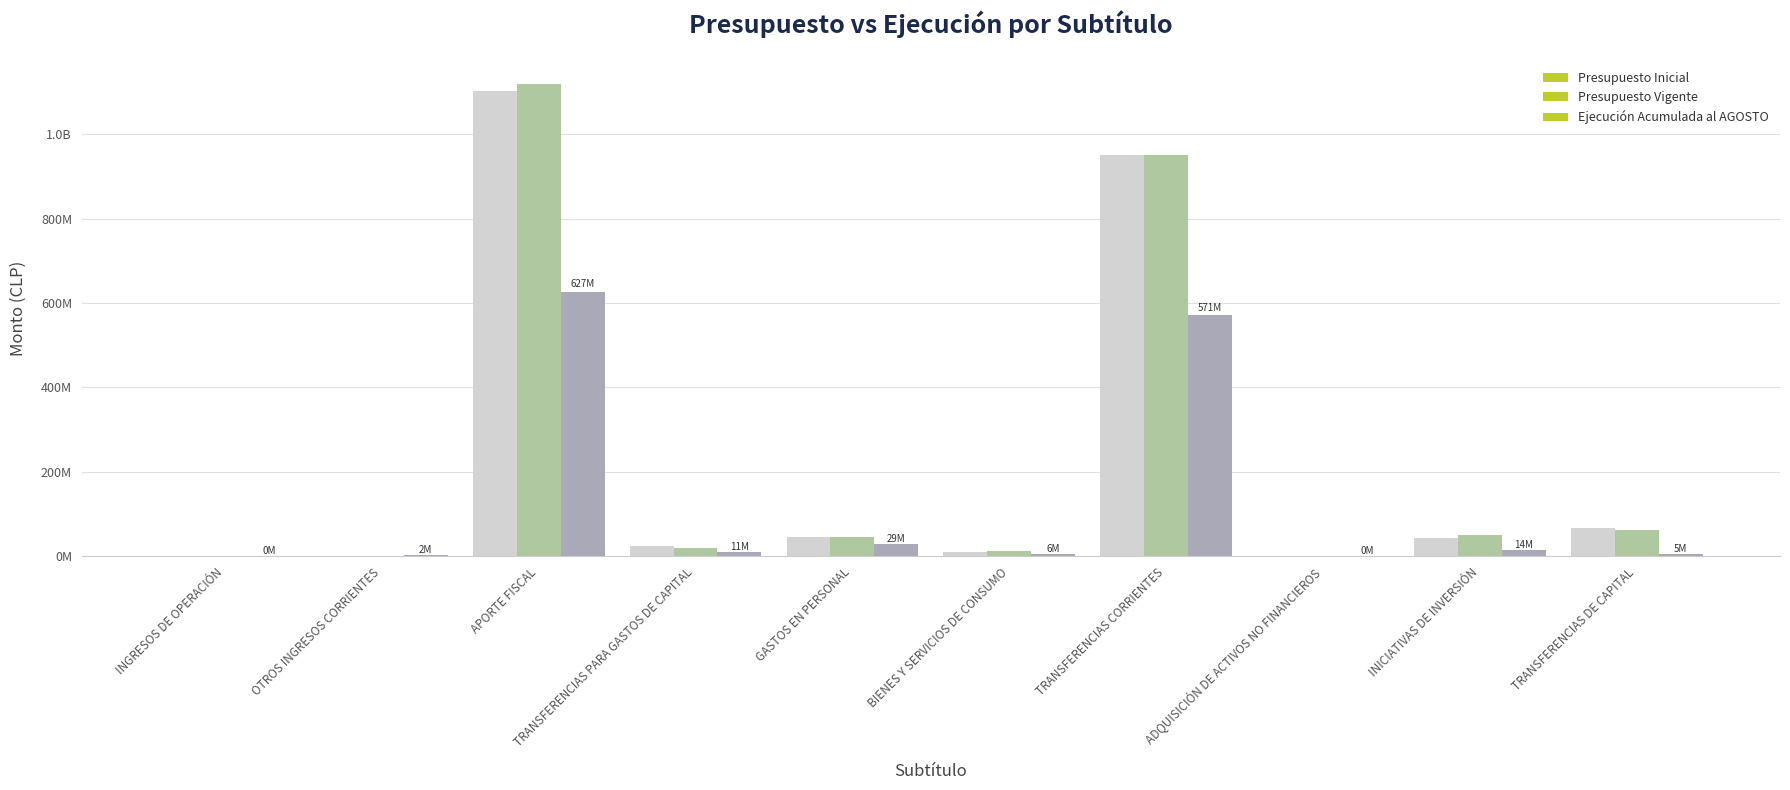

Does the chart contain stacked bars?

No